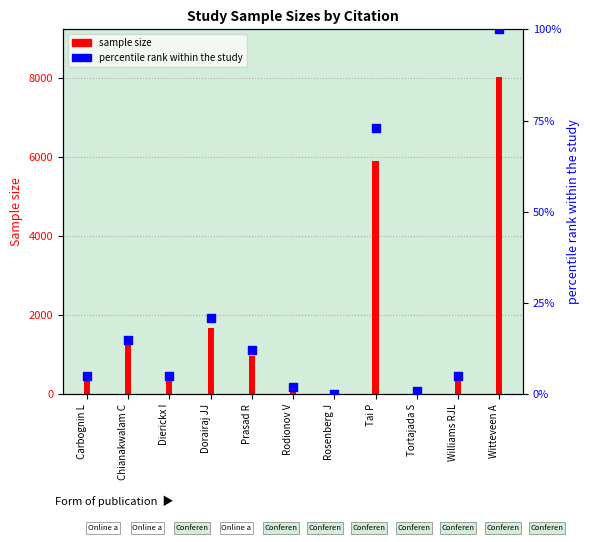

What is the change in value from Chianakwalam C to Tortajada S?

-14